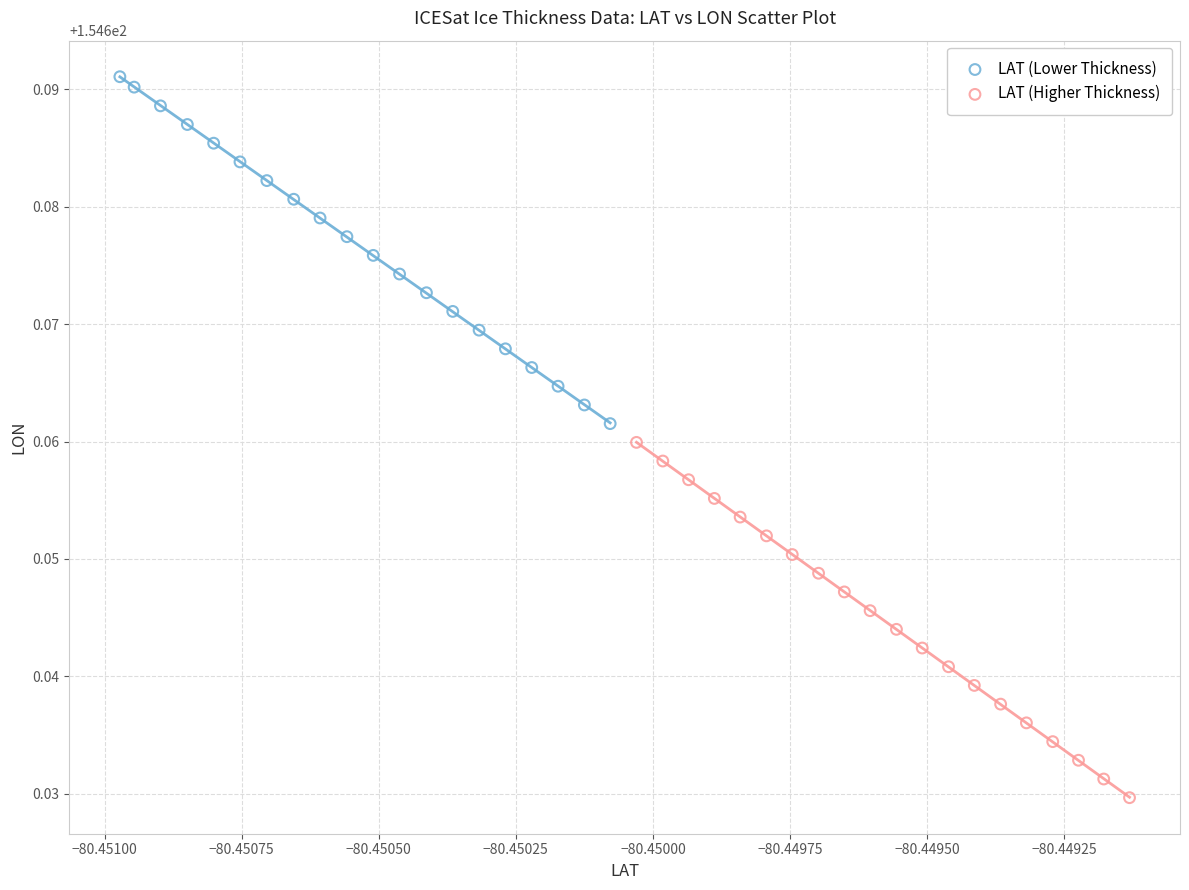

Which series has the largest Y range (max minus min)?

LAT (Higher Thickness)